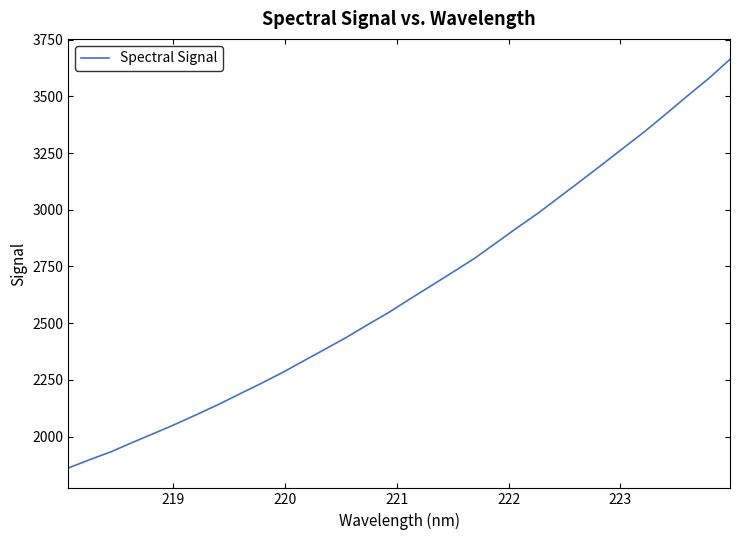

What is the greatest value displayed?

3663.0